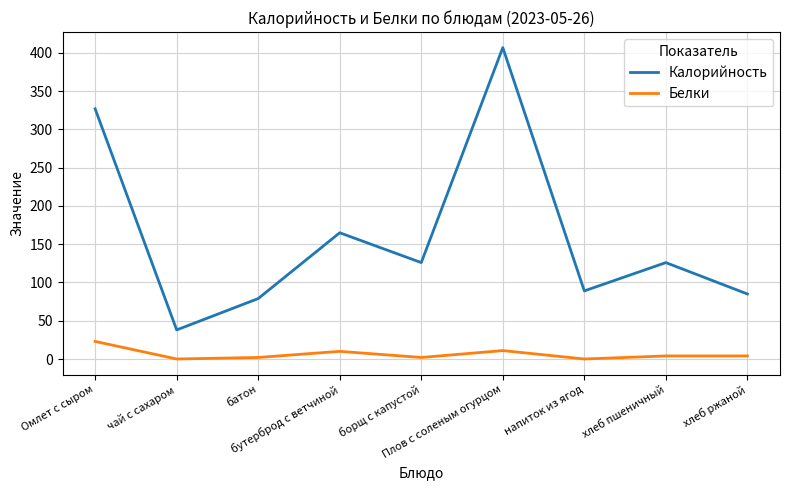

Count the number of categories in the chart.

9